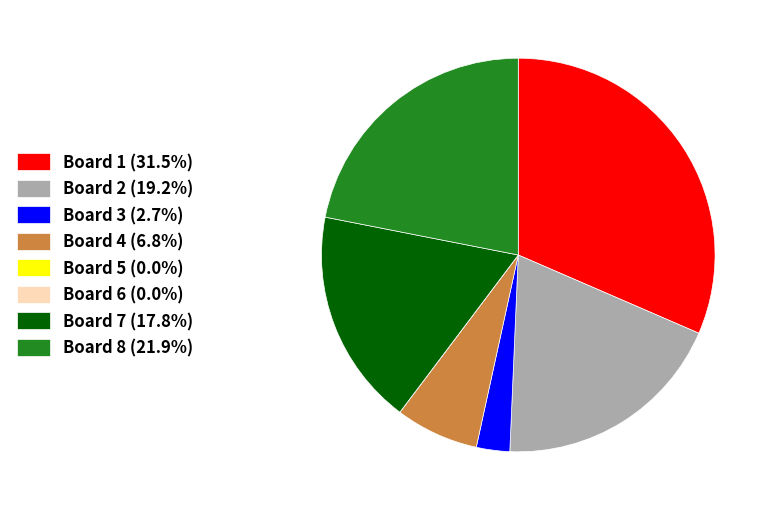

Does any single category account for the majority?

No